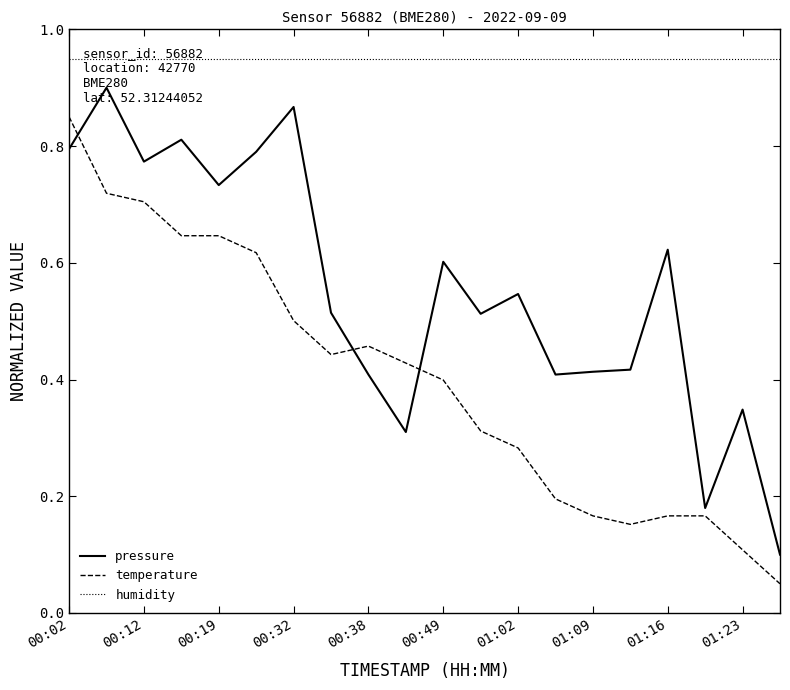

Which series has the largest total across all categories?

humidity